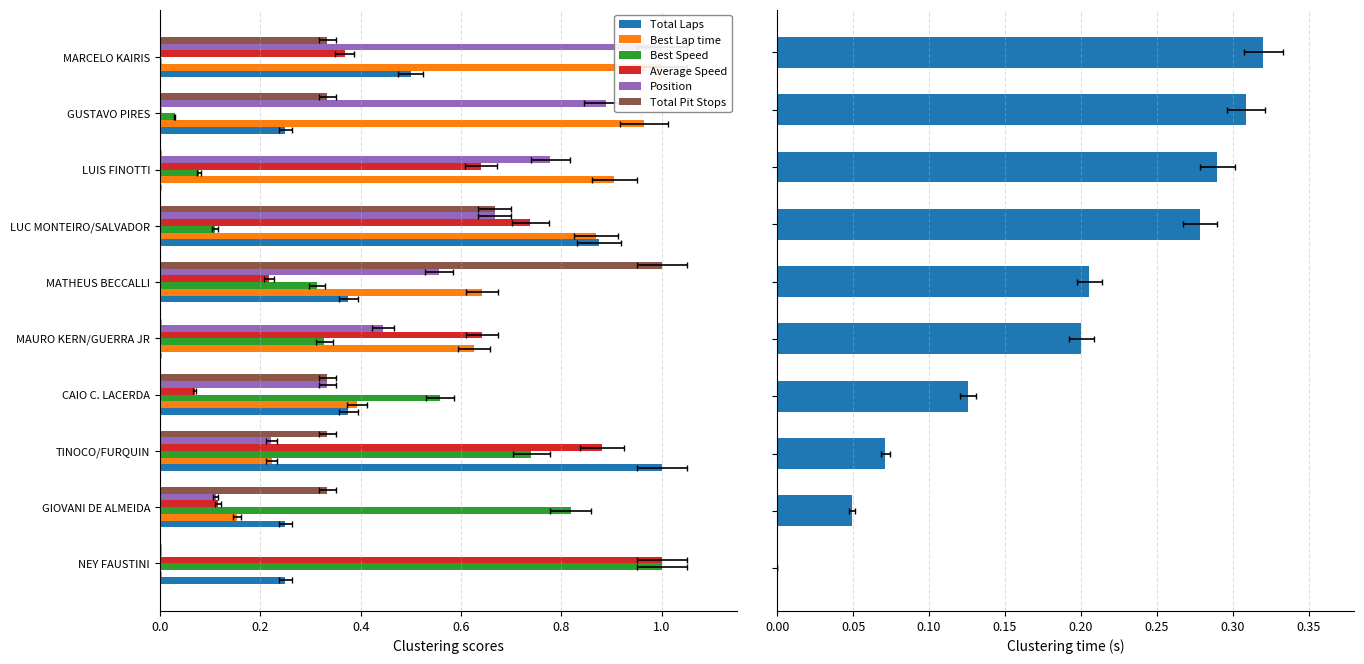

Which series has the largest range (max minus min)?

Total Laps